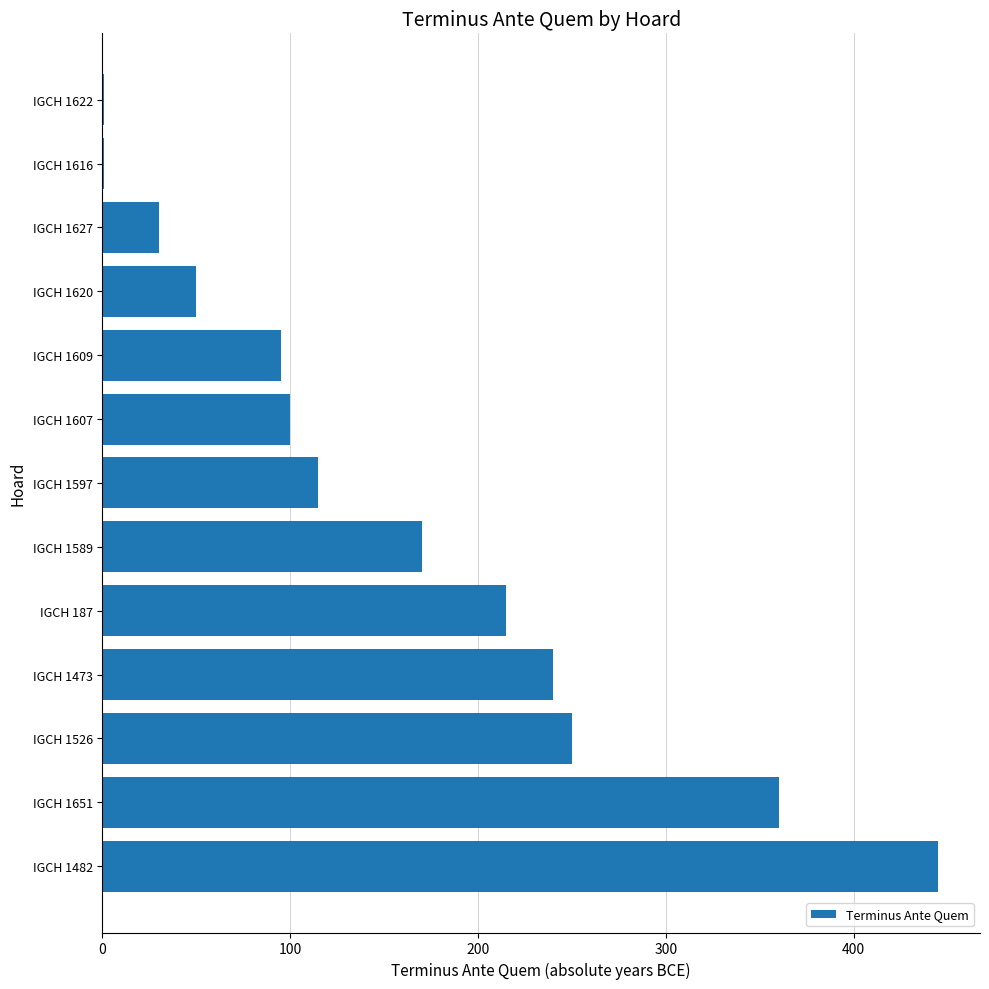

Are the bars horizontal?

Yes